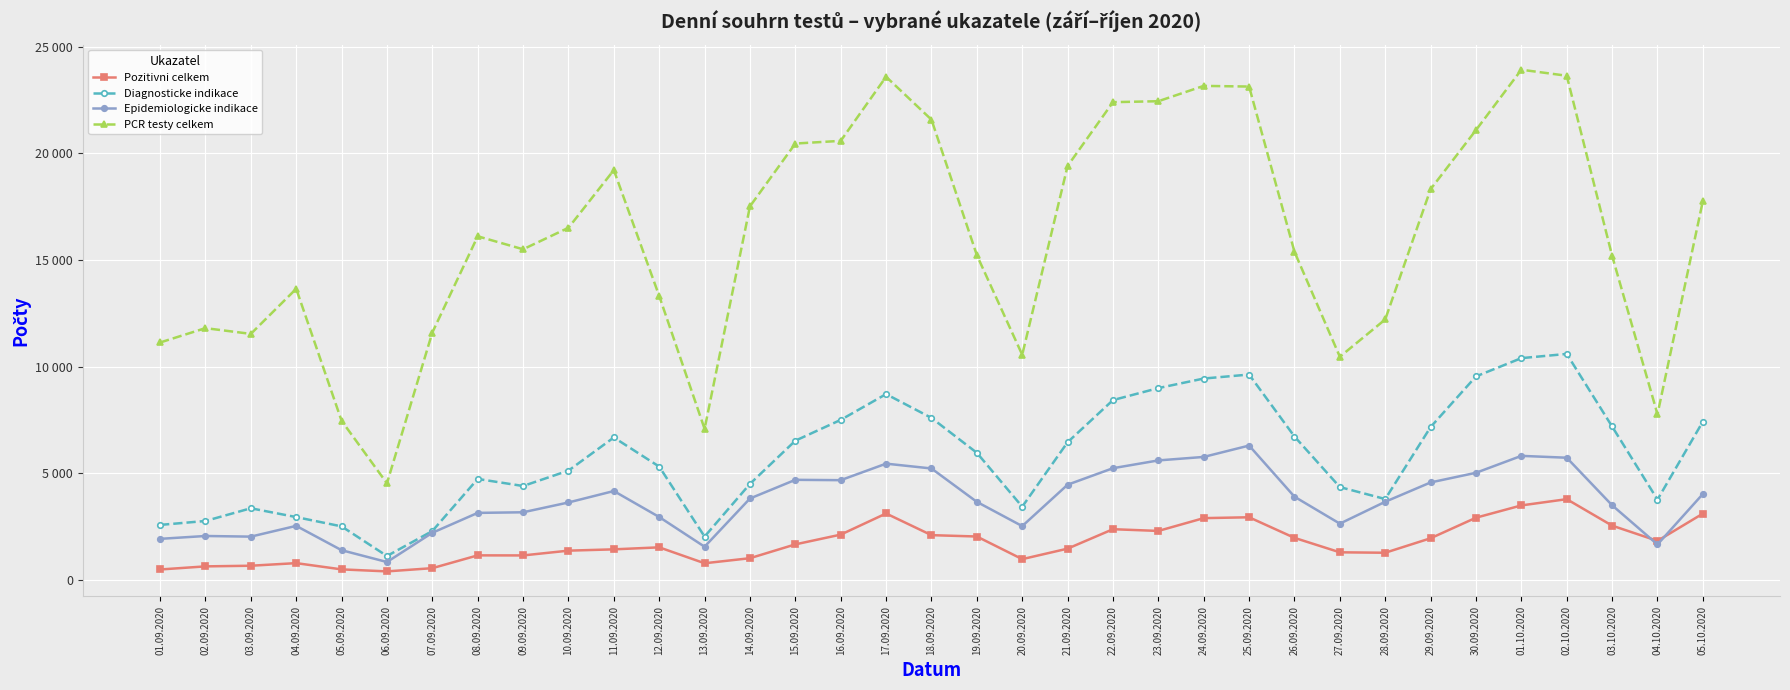

The Epidemiologicke indikace series shows 4774 at 03.10.2020. True or false?

False